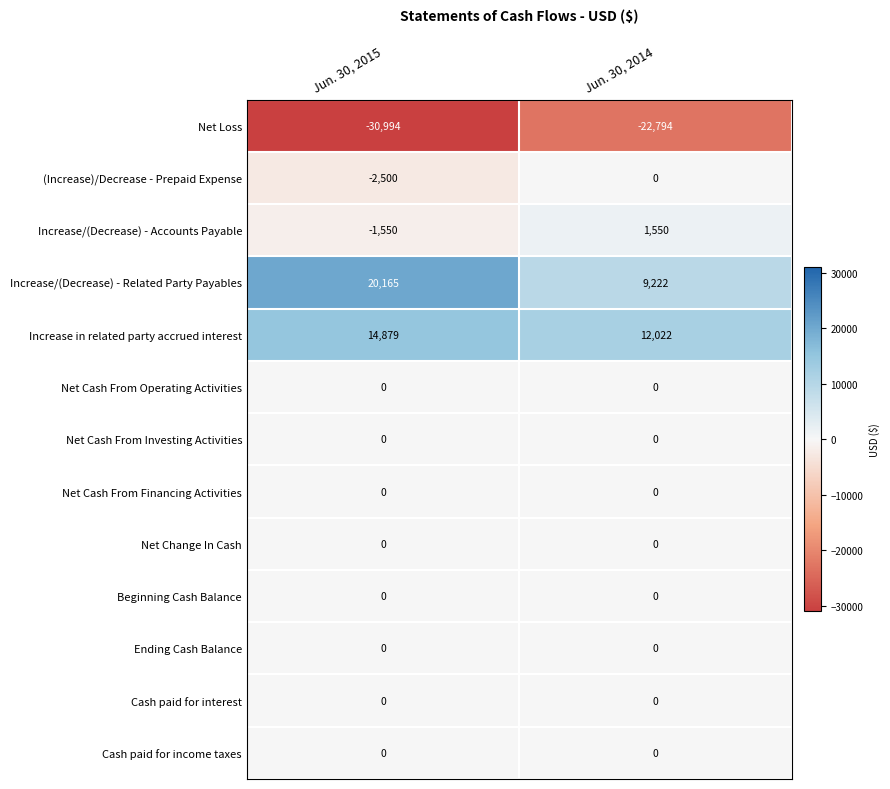

List the labels in order of (Increase)/Decrease - Prepaid Expense value, smallest first.

Jun. 30, 2015, Jun. 30, 2014